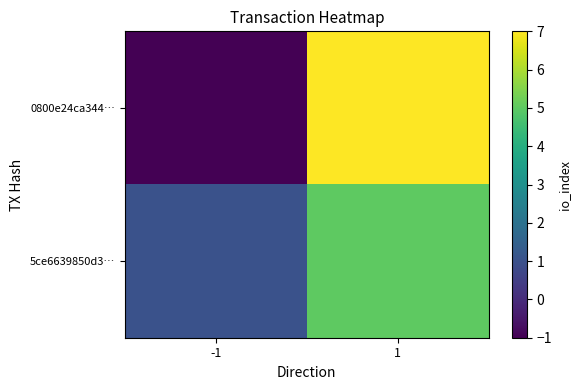

At which category is the sum across all series the highest?

1